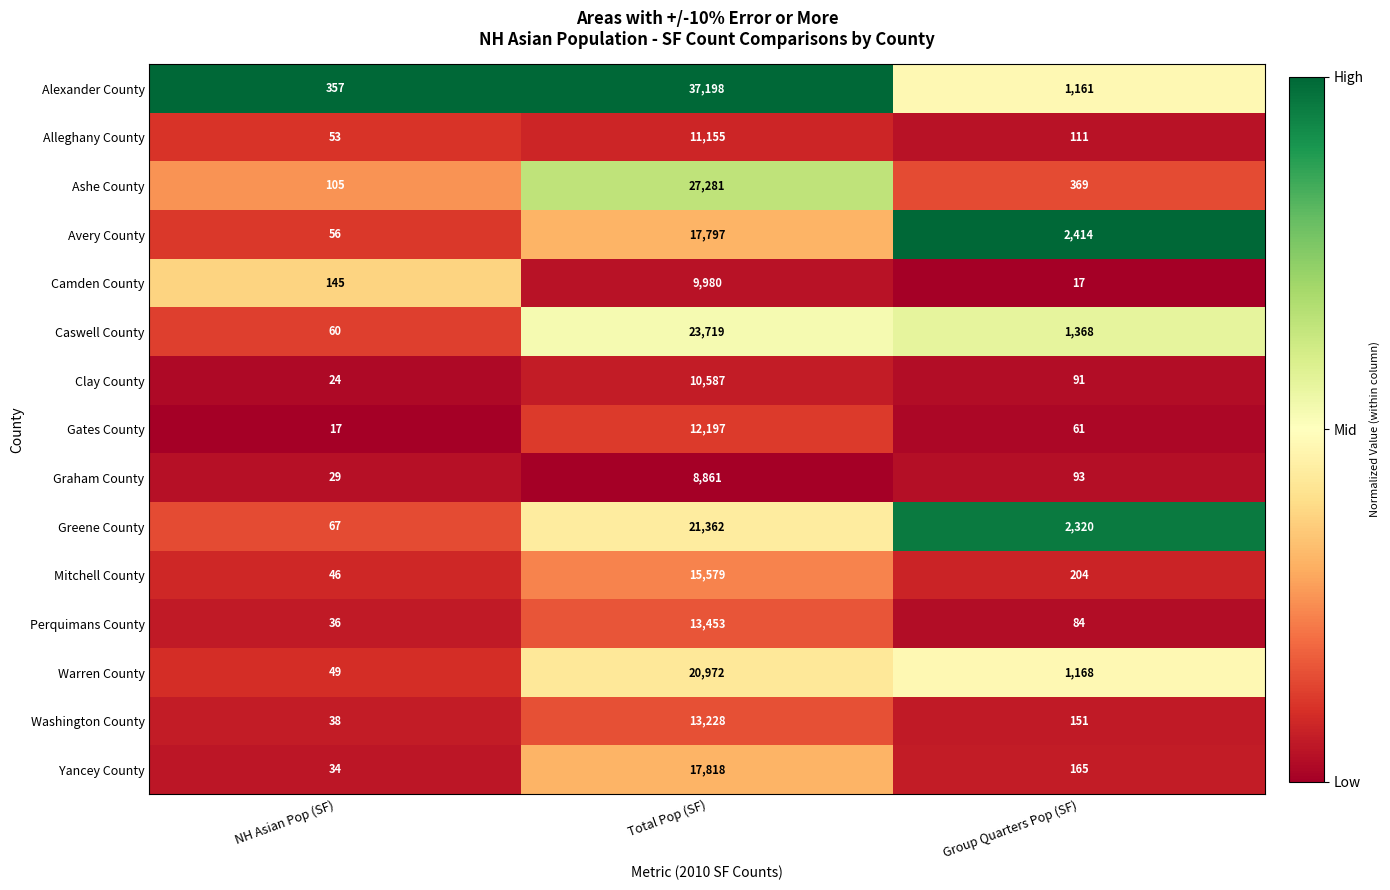

The Clay County series shows 24 at NH Asian Pop (SF). True or false?

True